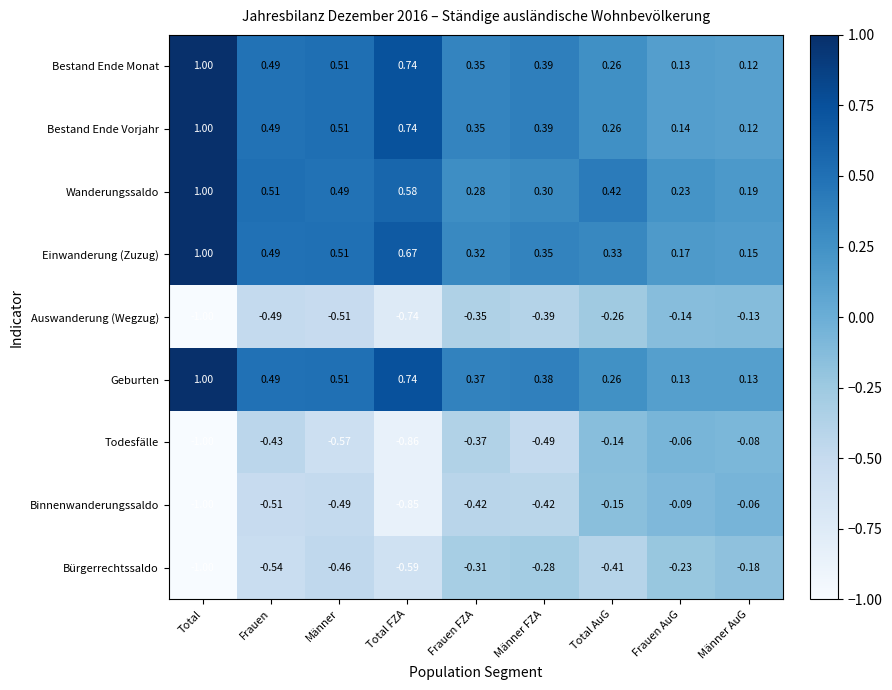

Which series changed the most between Frauen and Total FZA?

Todesfälle